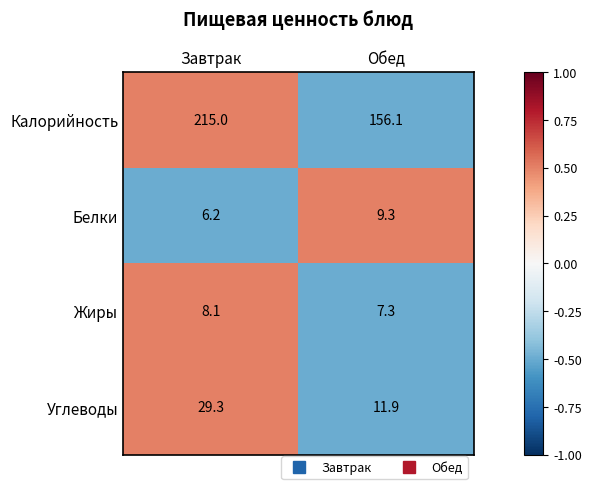

How many data points in Углеводы are less than 29?

1